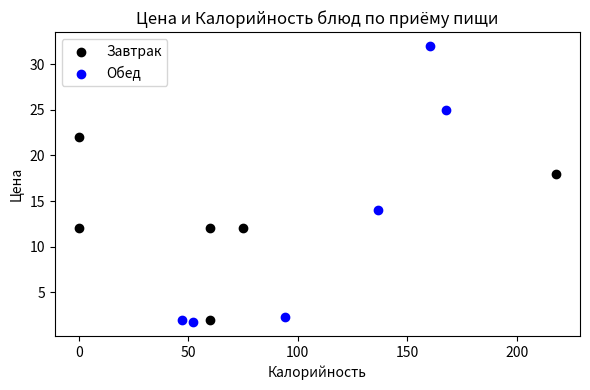

What are all the series names shown in the legend?

Завтрак, Обед